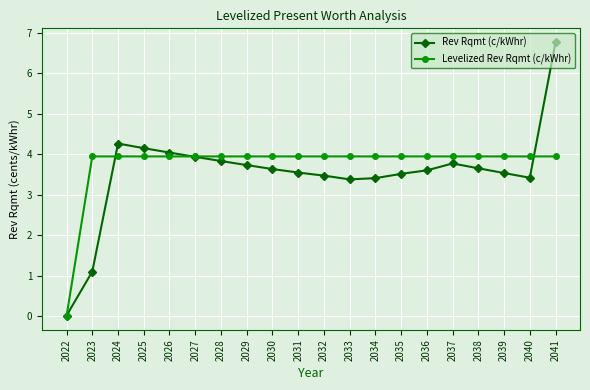

What are all the series names shown in the legend?

Rev Rqmt (c/kWhr), Levelized Rev Rqmt (c/kWhr)